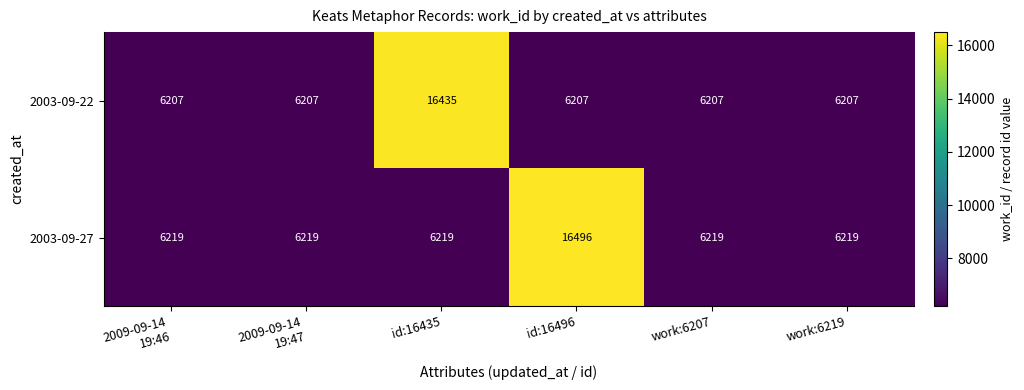

The value of 2003-09-22 at work:6219 is 10114. True or false?

False